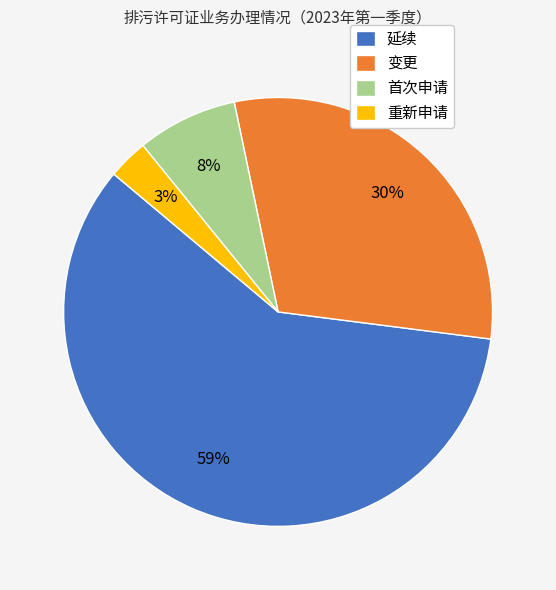

Is it true that 重新申请 is 3% of the pie?

True